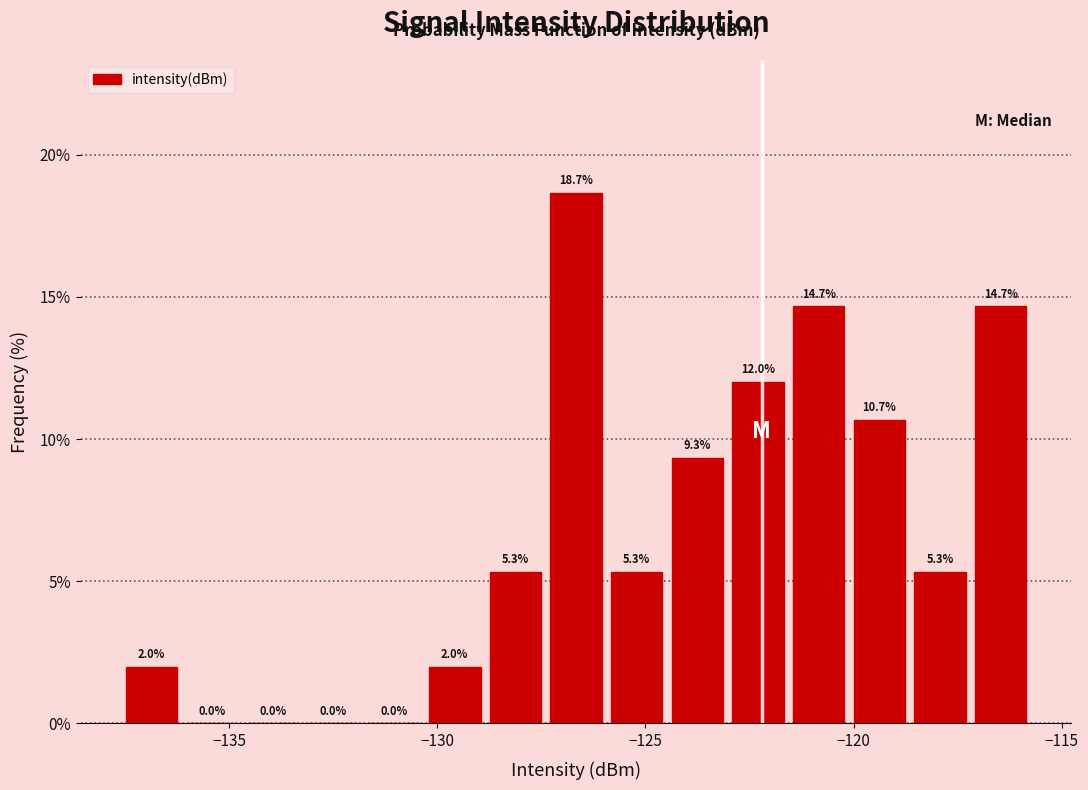

Around what value on the x-axis is the tallest bar? Give the approximate position of its centre, as read against the axis.

-126.5